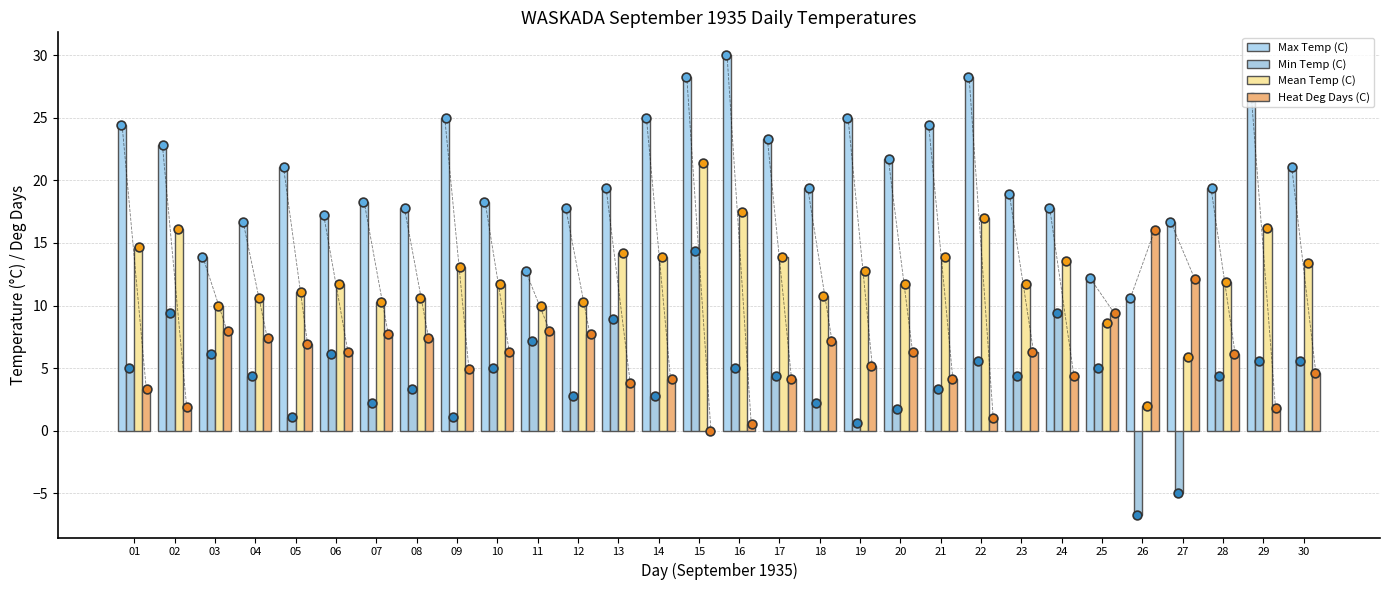

At how many categories does at least one series exceed 16?

26